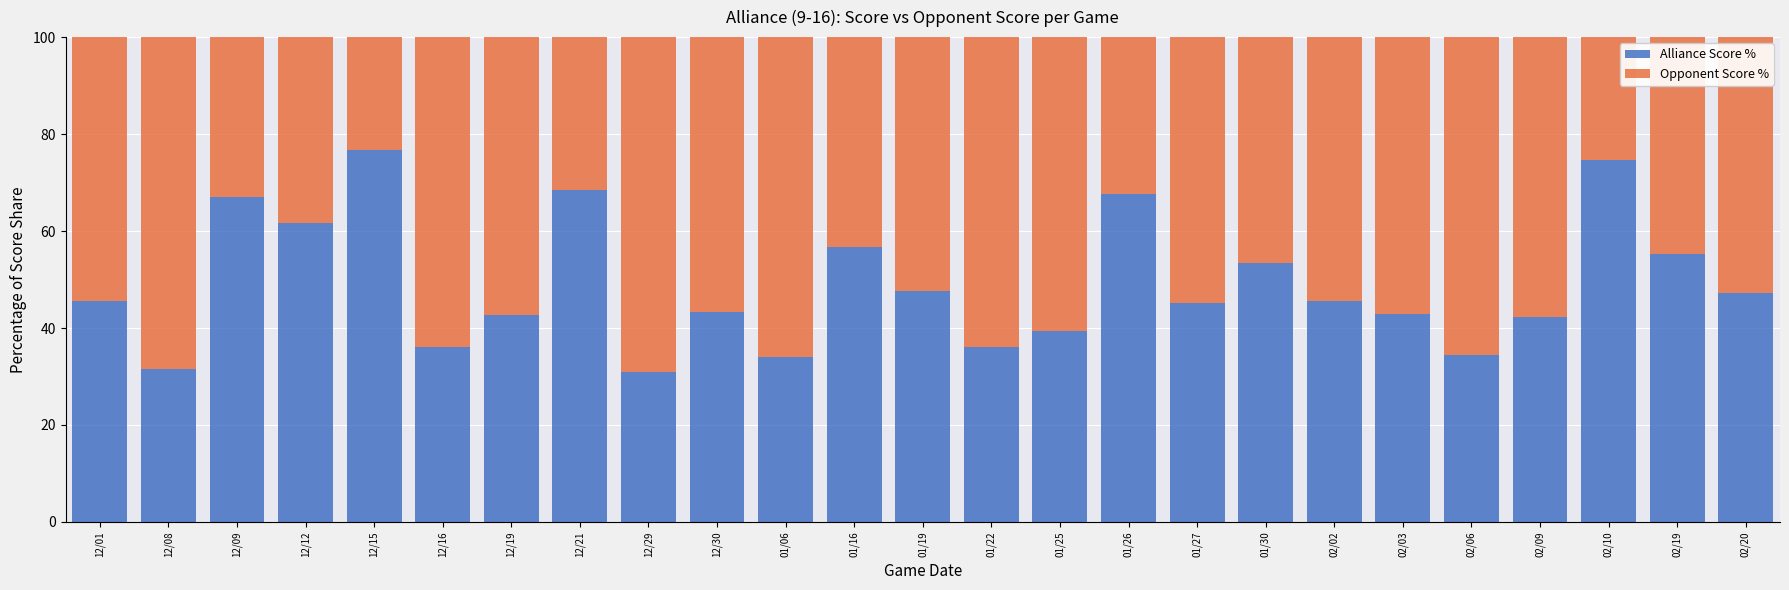

True or false: Alliance Score % has a value of 36.0 at 01/22.

True